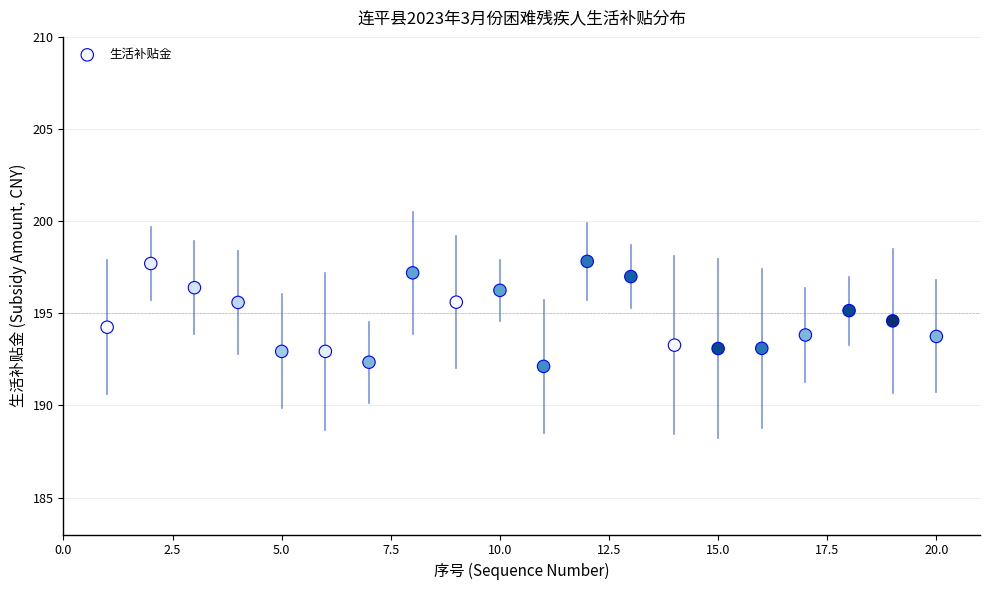

What is the range of X values (max minus min)?

19.0